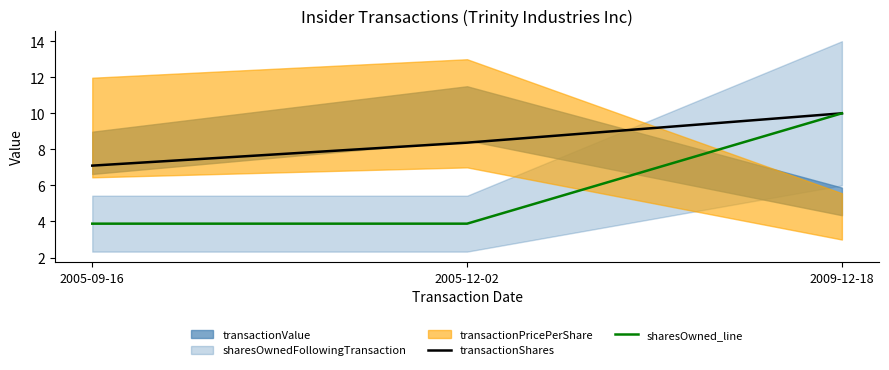

What is the lowest value of the transactionShares series?

7.1